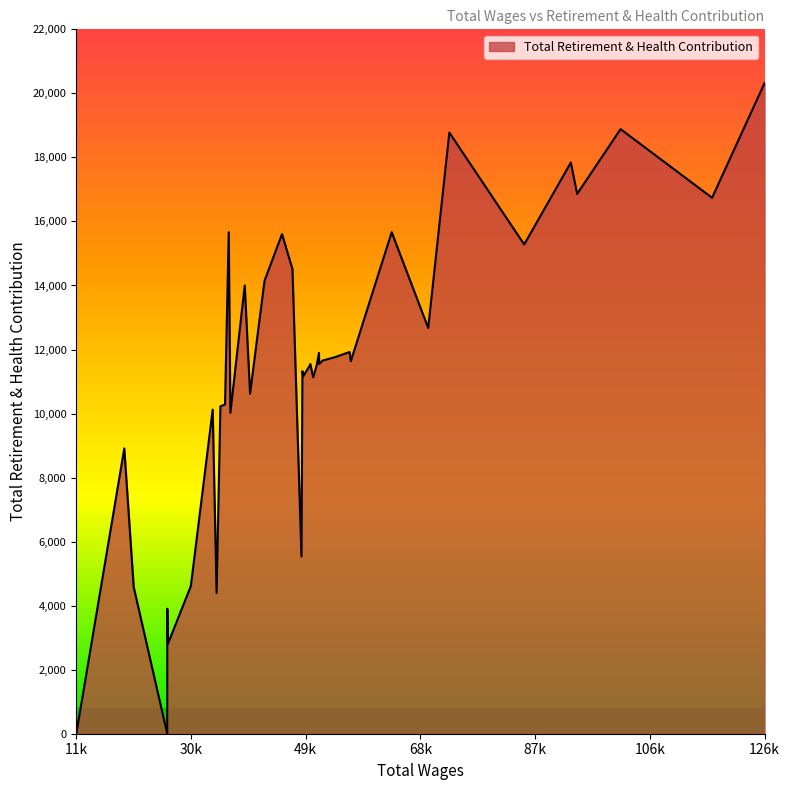

Count the number of categories in the chart.

40